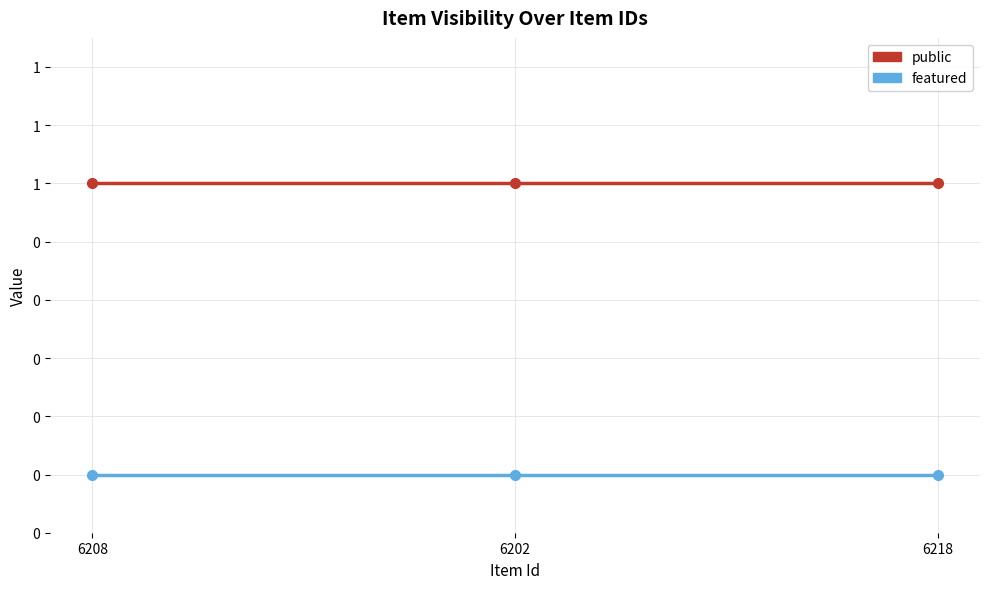

True or false: public has a value of 1 at 6202.

True